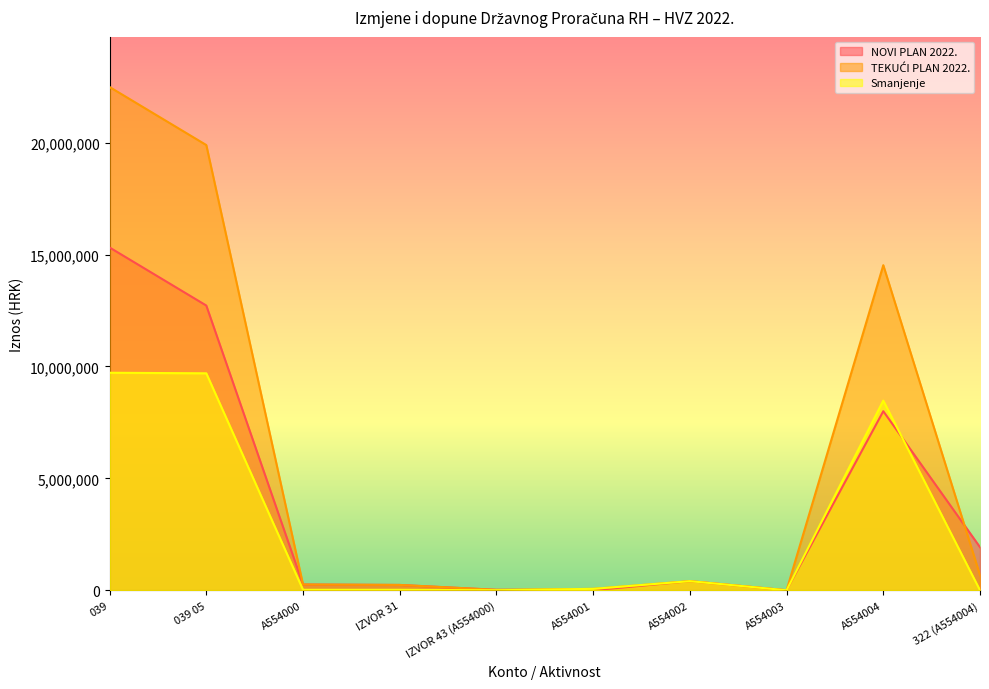

What value does the Smanjenje series have at A554001, to the nearest 100?

63000